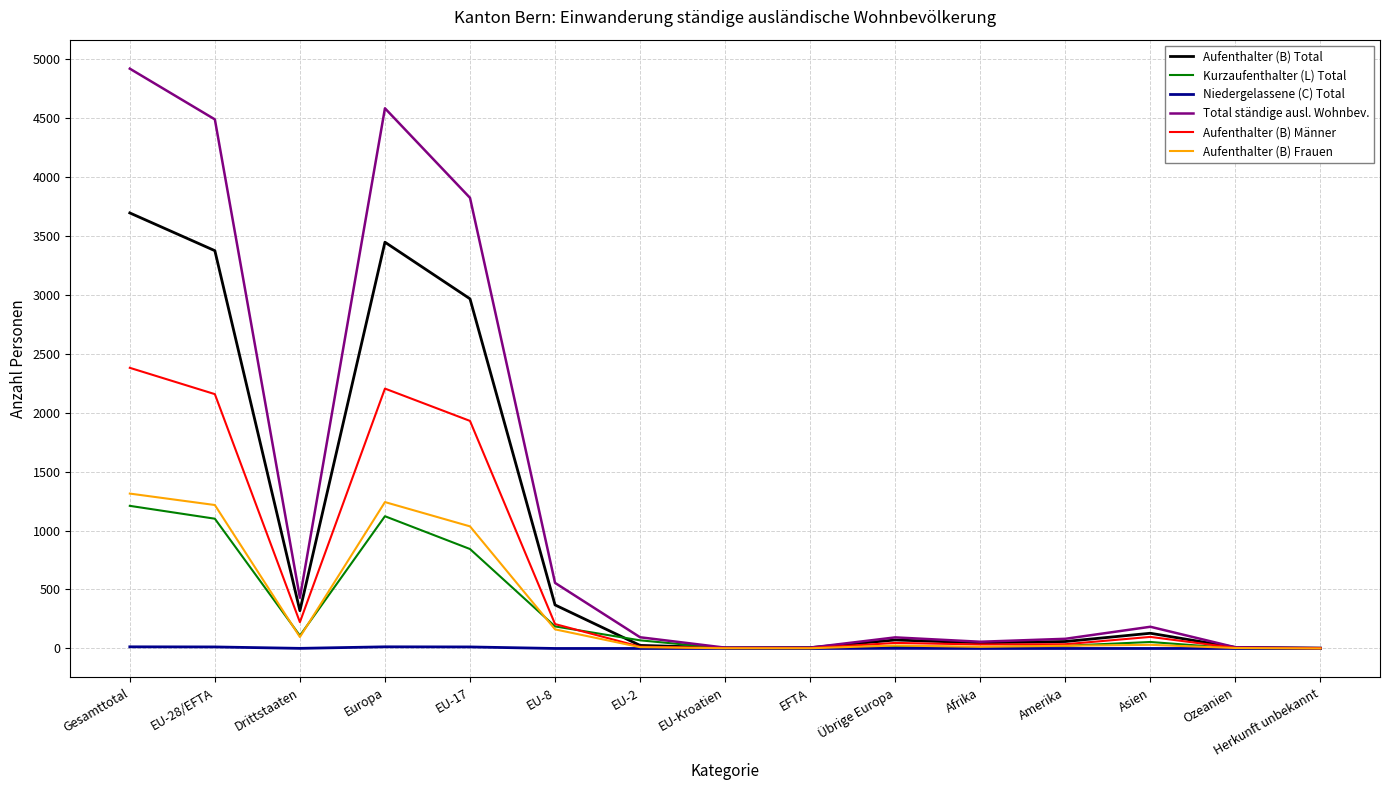

At which category is the sum across all series the highest?

Gesamttotal